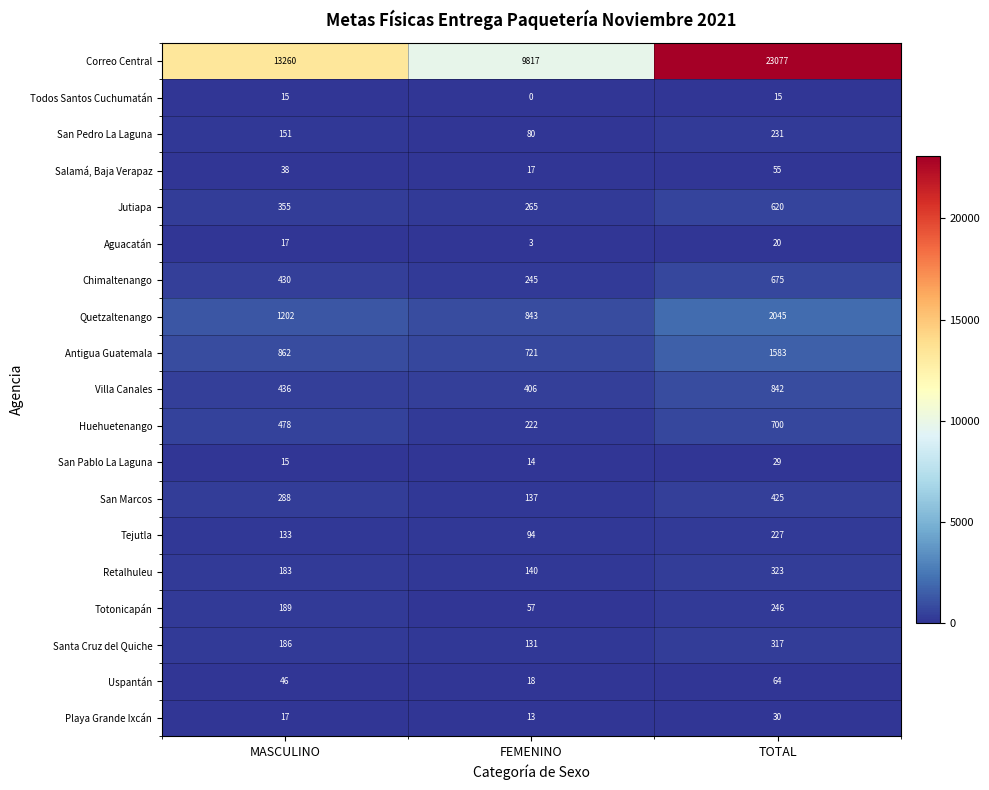

Is it true that Aguacatán equals 31 at TOTAL?

False